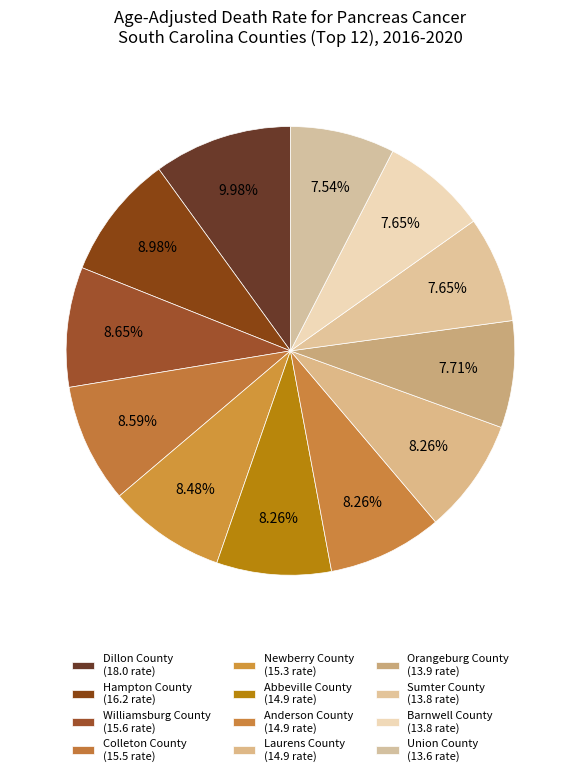

How many segments does this pie chart have?

12